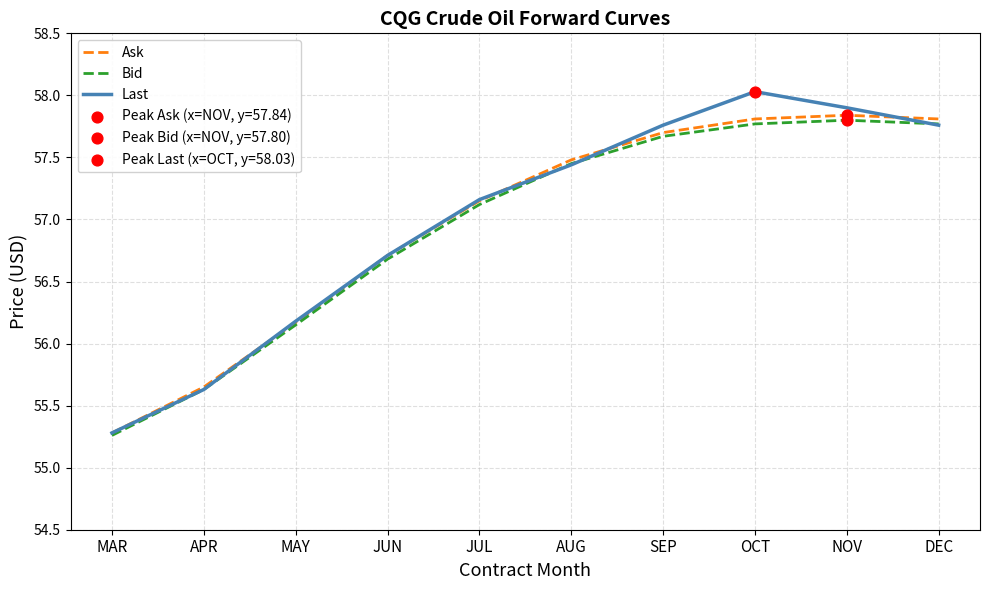

What is the total value across all series at OCT?

173.6